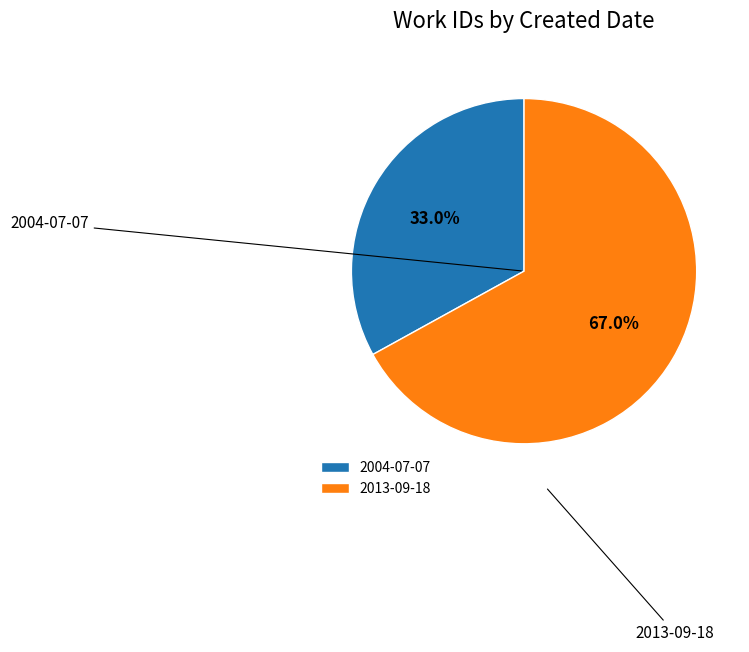

True or false: 2013-09-18 accounts for 58% of the total.

False